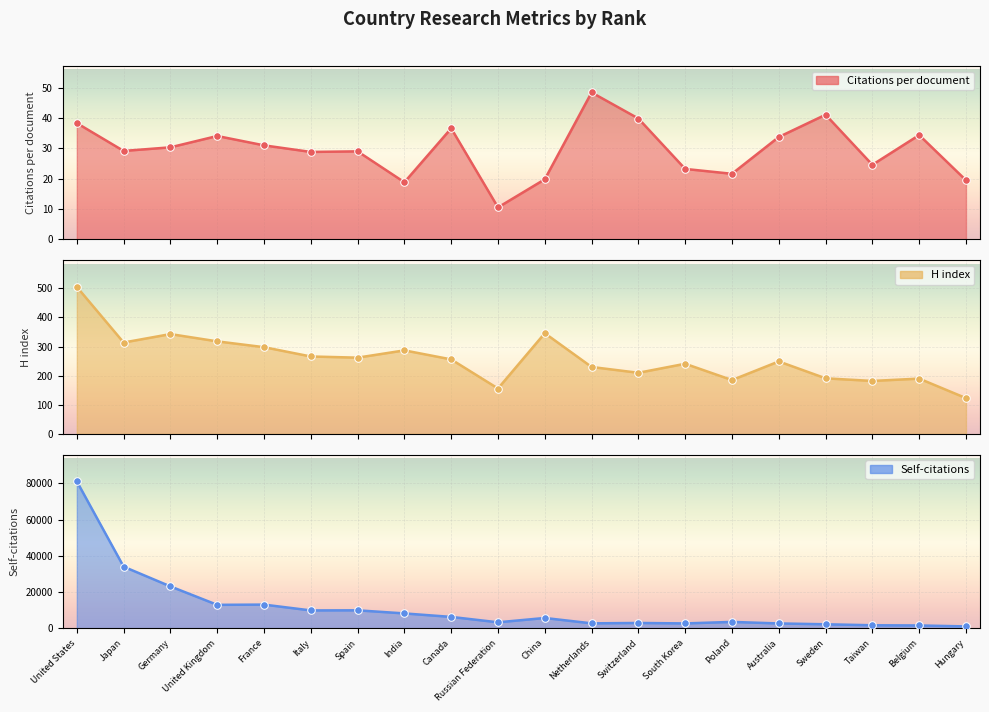

What are all the series names shown in the legend?

Citations per document, H index, Self-citations